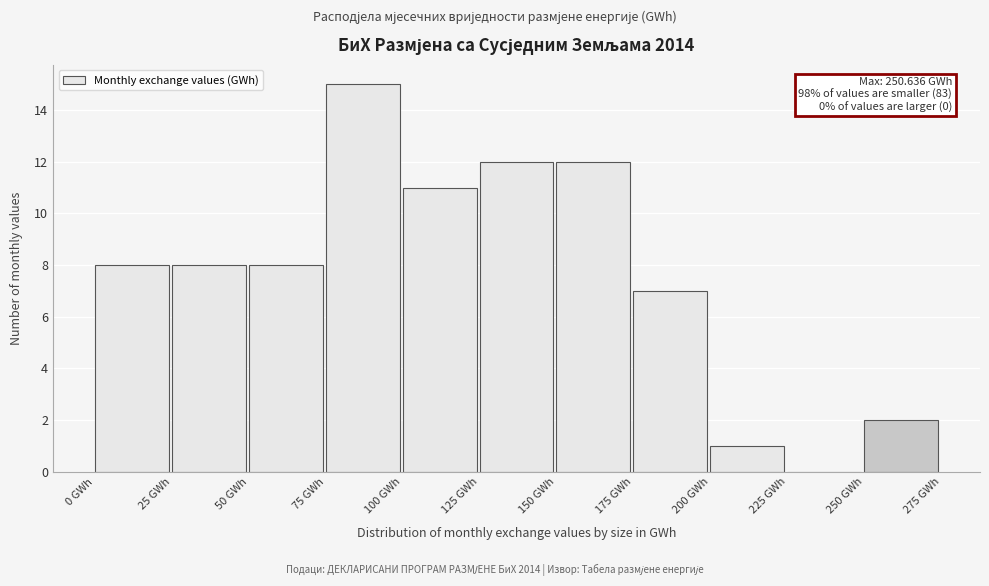

Which range on the x-axis has the tallest bar?

75 to 100